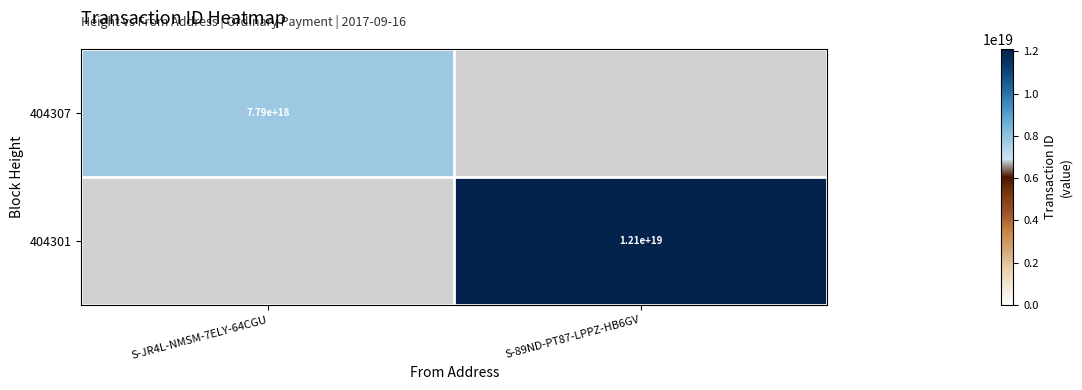

Is it true that 404301 equals 12100000000000000000 at S-89ND-PT87-LPPZ-HB6GV?

True